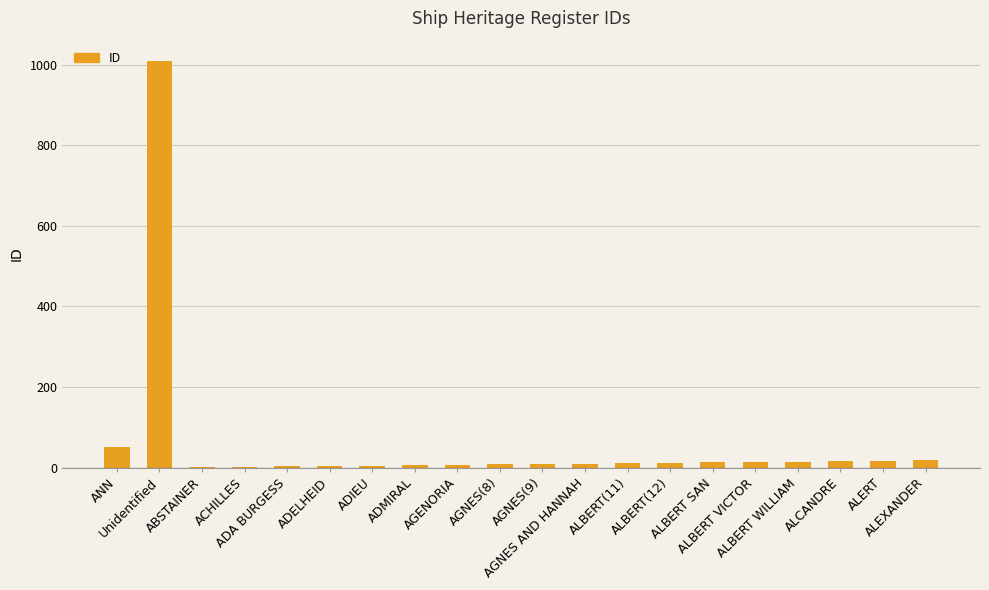

Which category has the highest value across all series?

Unidentified